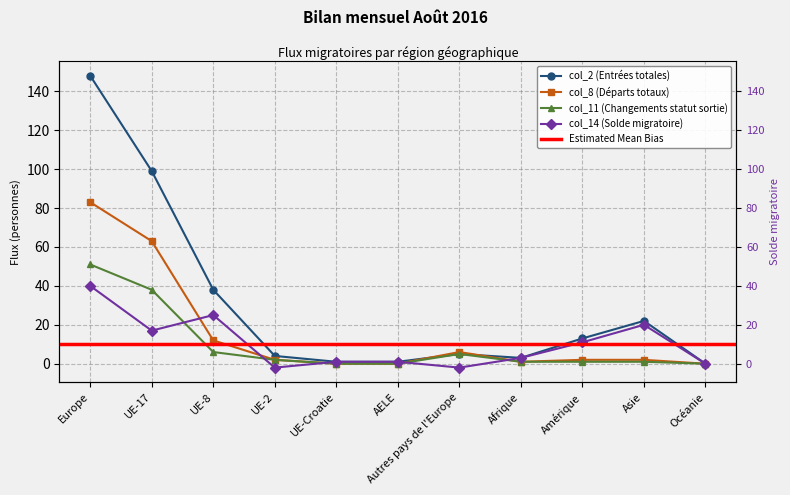

What is the label of the 9th point from the left?

Amérique